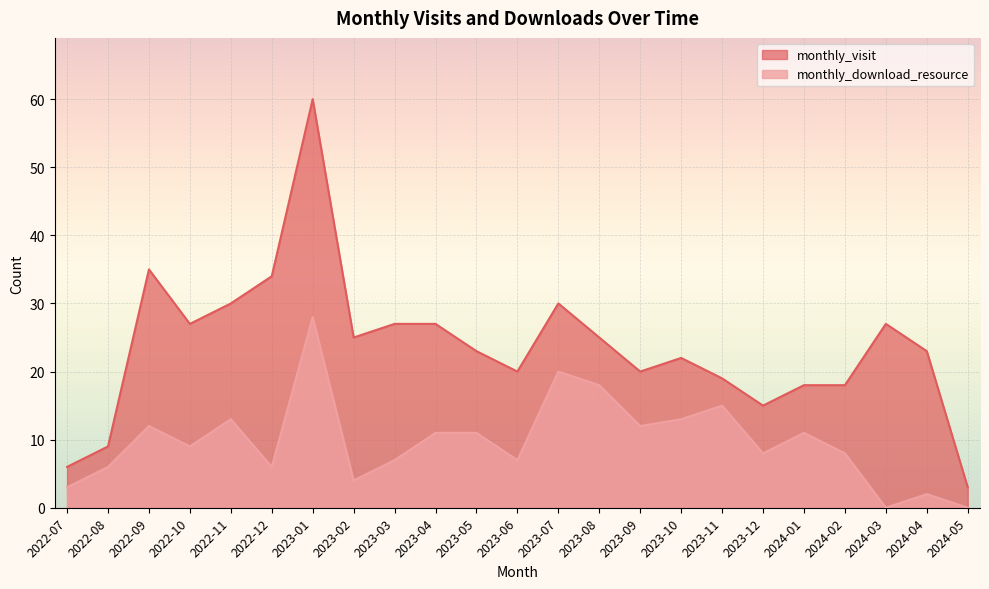

At which category is the sum across all series the highest?

2023-01